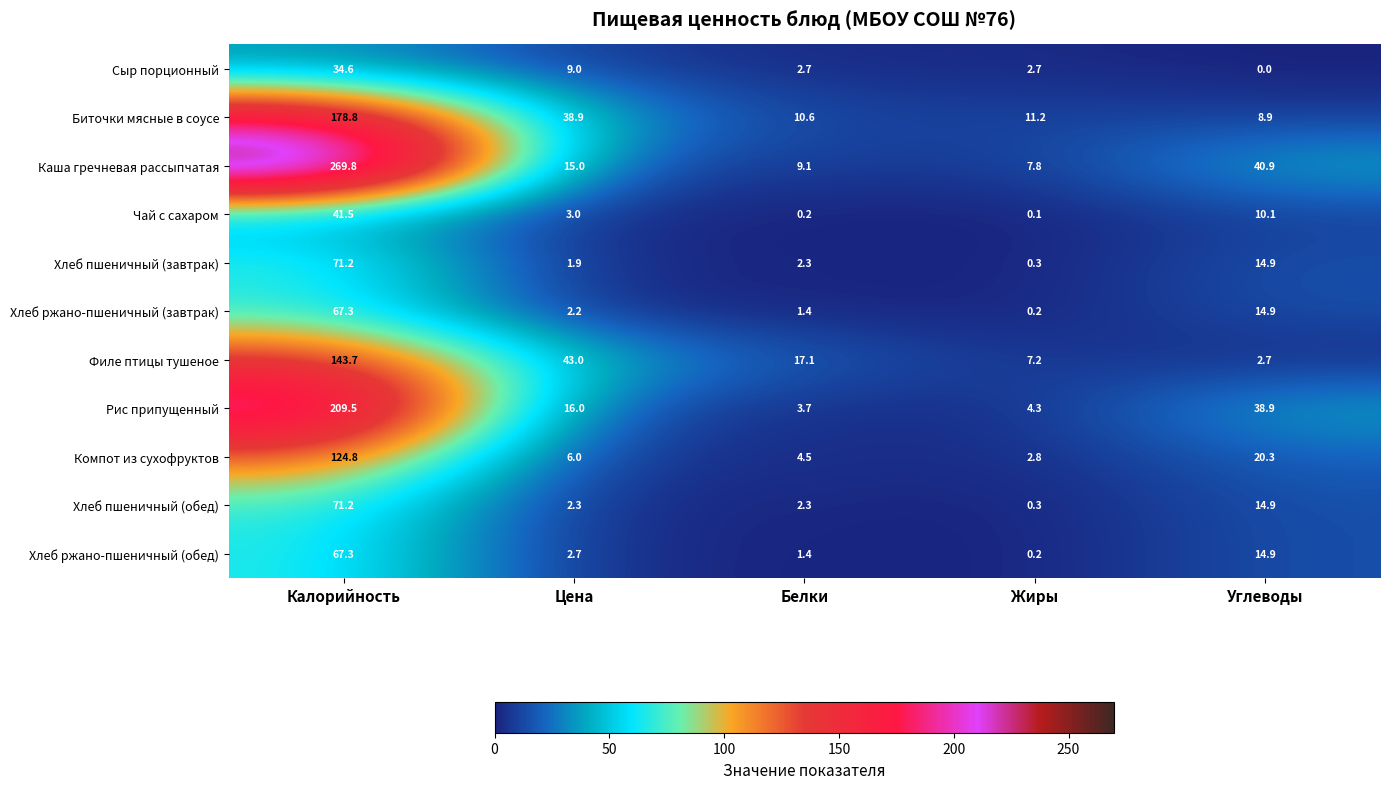

At how many categories does at least one series exceed 101?

1